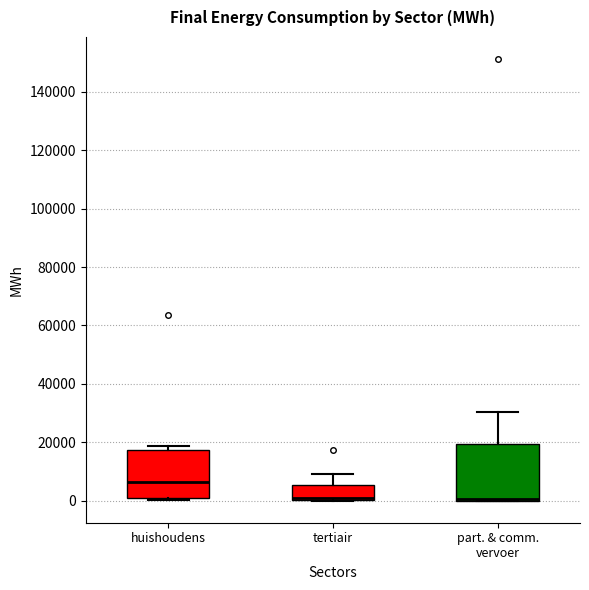

Reading left to right, read every box against the y-axis: the position of its median line, the range the box covers, and the ends of its whiskers. The values are not printed on the chart, so give them approximately, as read against the axis.

huishoudens: median 6000, box 0 to 18000, whiskers 0 (just below the box's lower edge) to 18000 (just above the box's upper edge)
tertiair: median 2000, box 0 to 6000, whiskers 0 to 10000
part. & comm. vervoer: median 0 (just above the box's lower edge), box 0 to 20000, whiskers 0 to 30000